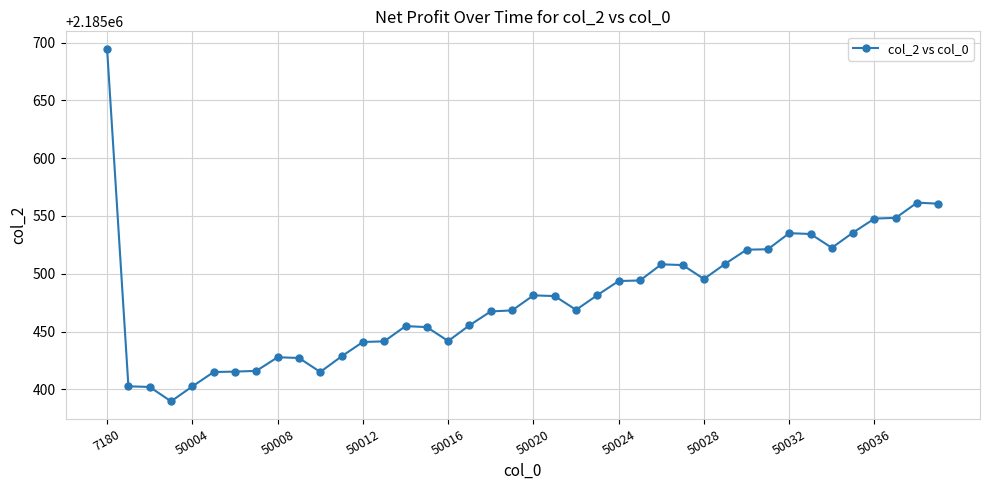

What is the greatest value displayed?

2185694.4